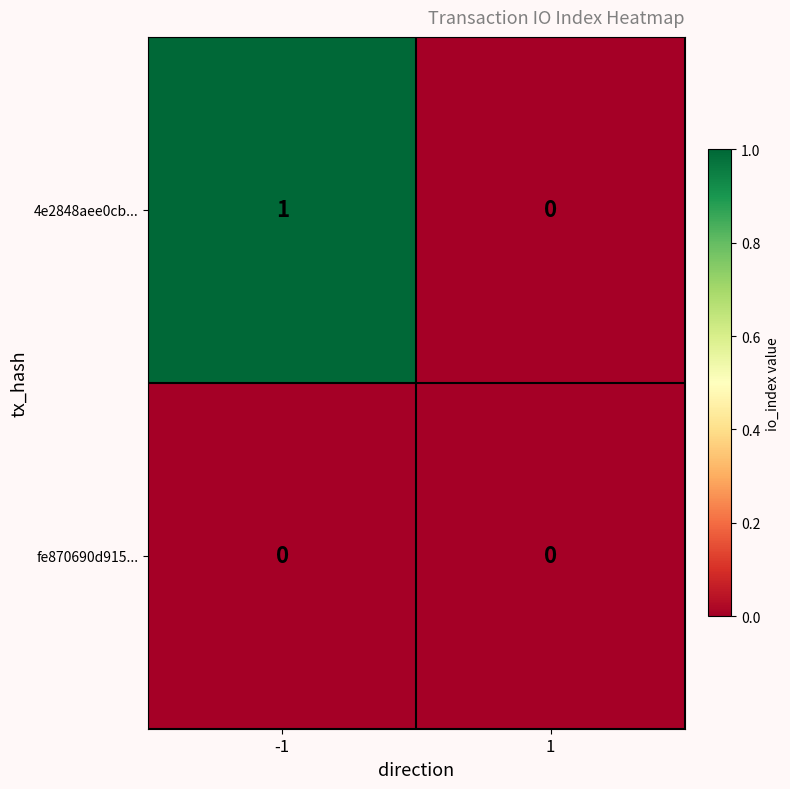

The 4e2848aee0cb... series shows 1 at -1. True or false?

True